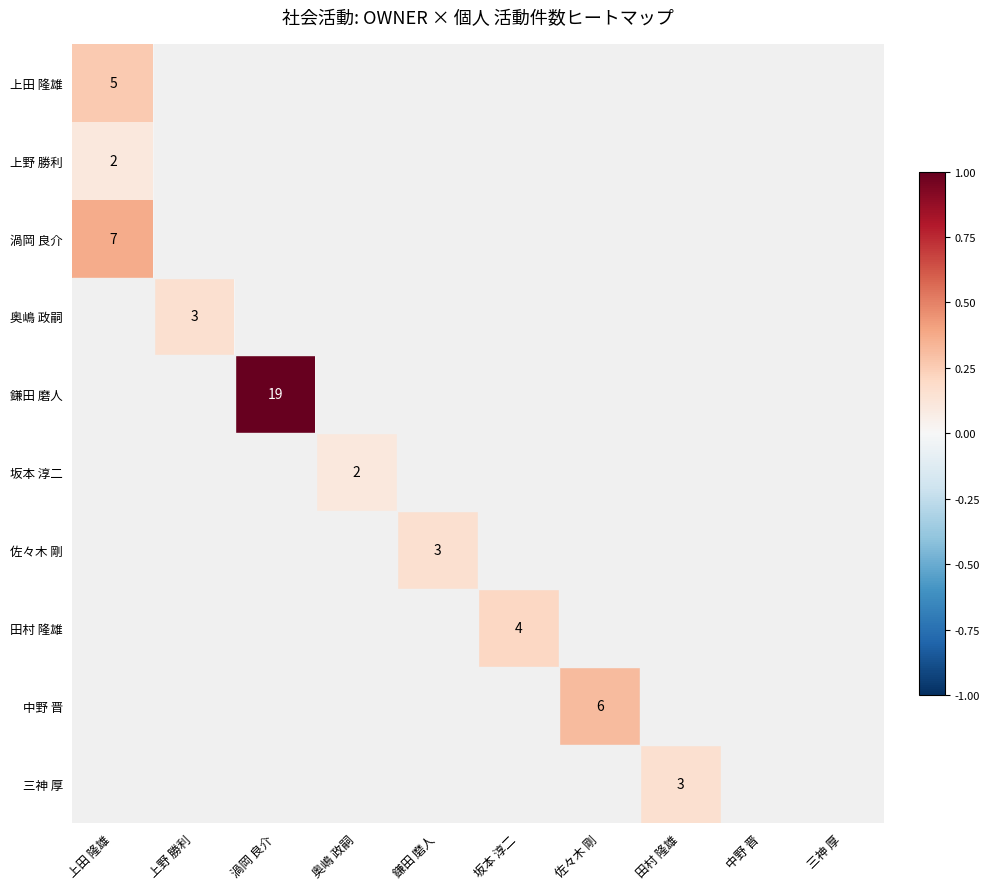

The 奥嶋 政嗣 series shows 3 at 上野 勝利. True or false?

True